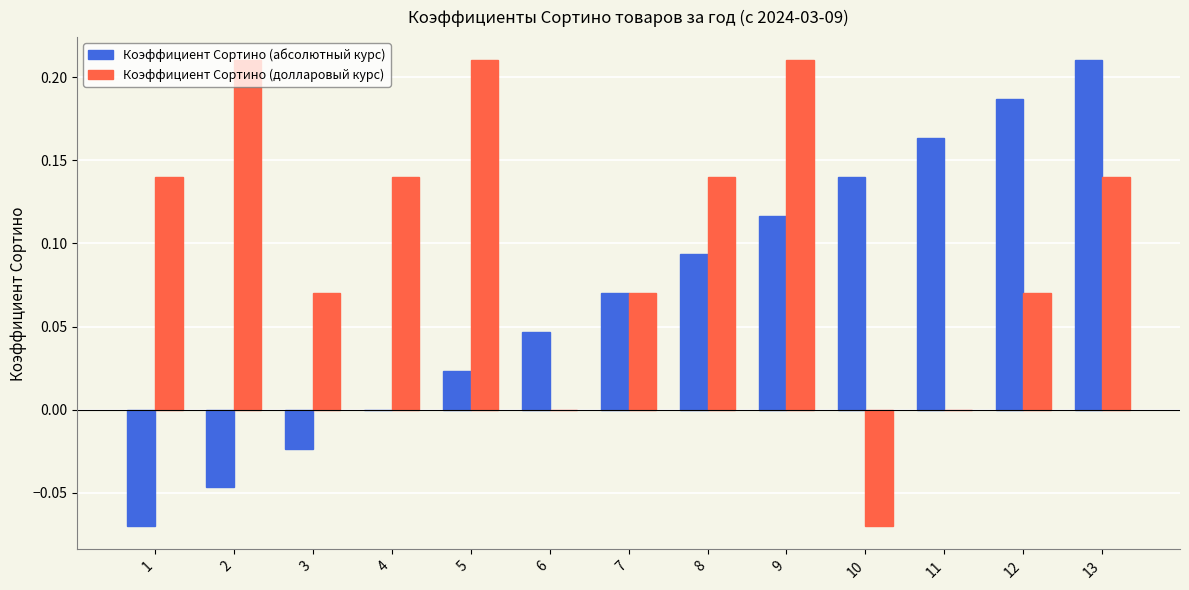

Which series changed the most between 1 and 8?

Коэффициент Сортино (абсолютный курс)